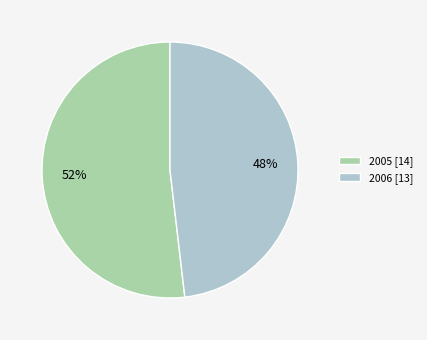

To the nearest percent, what portion does 2005 represent?

52%